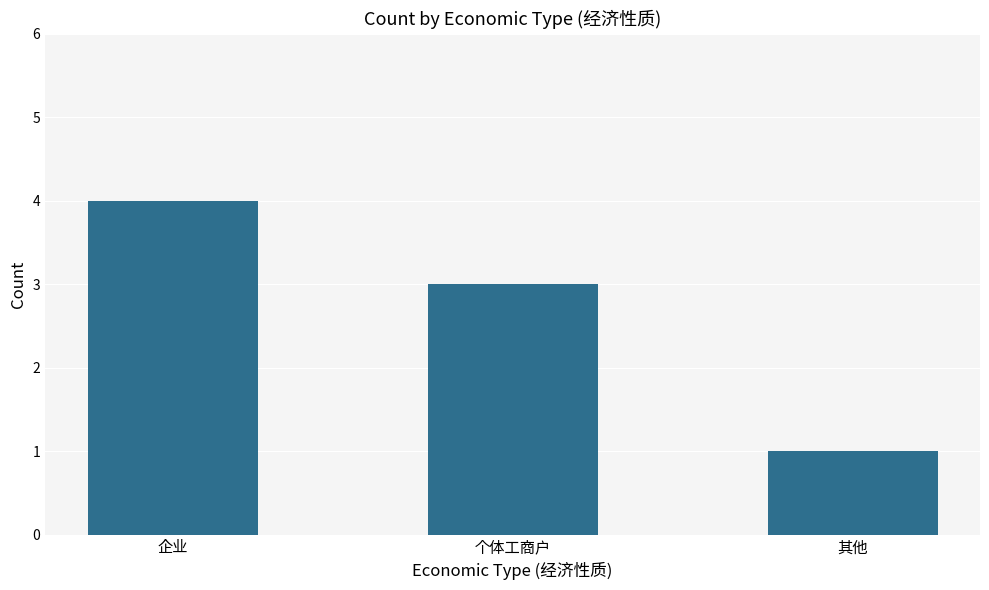

Which category has the lowest value across all series?

其他